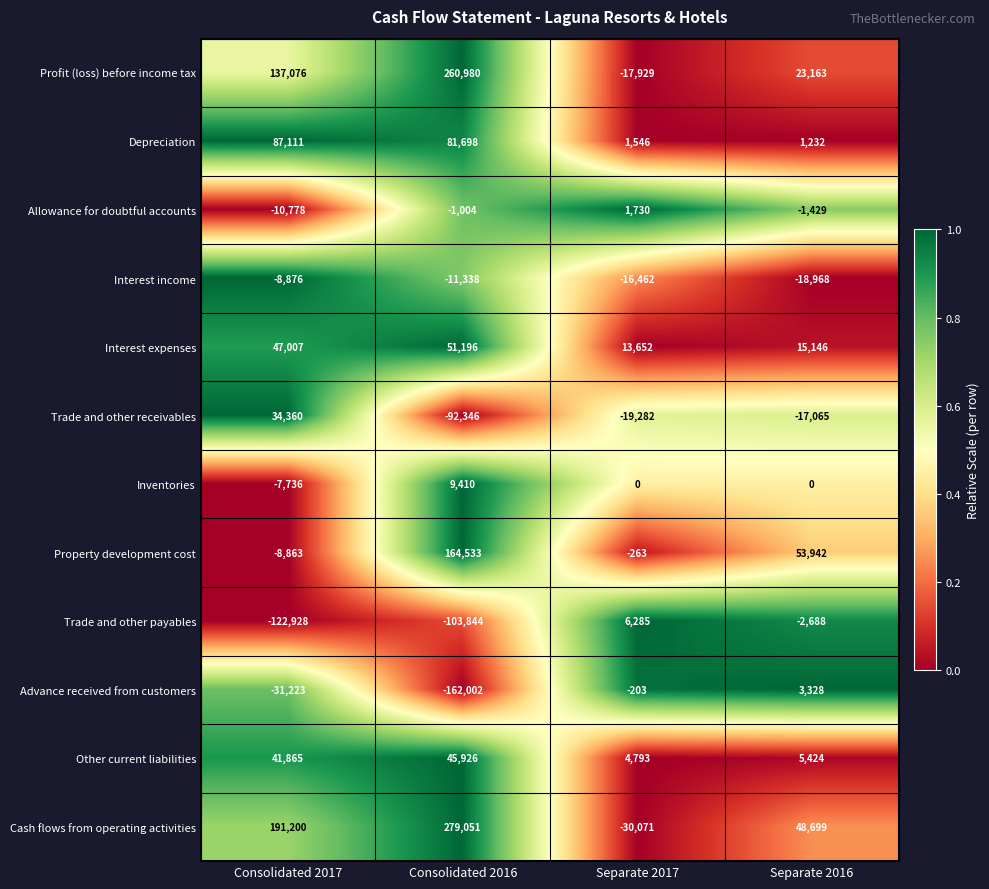

What is the maximum value shown in the chart?

279051